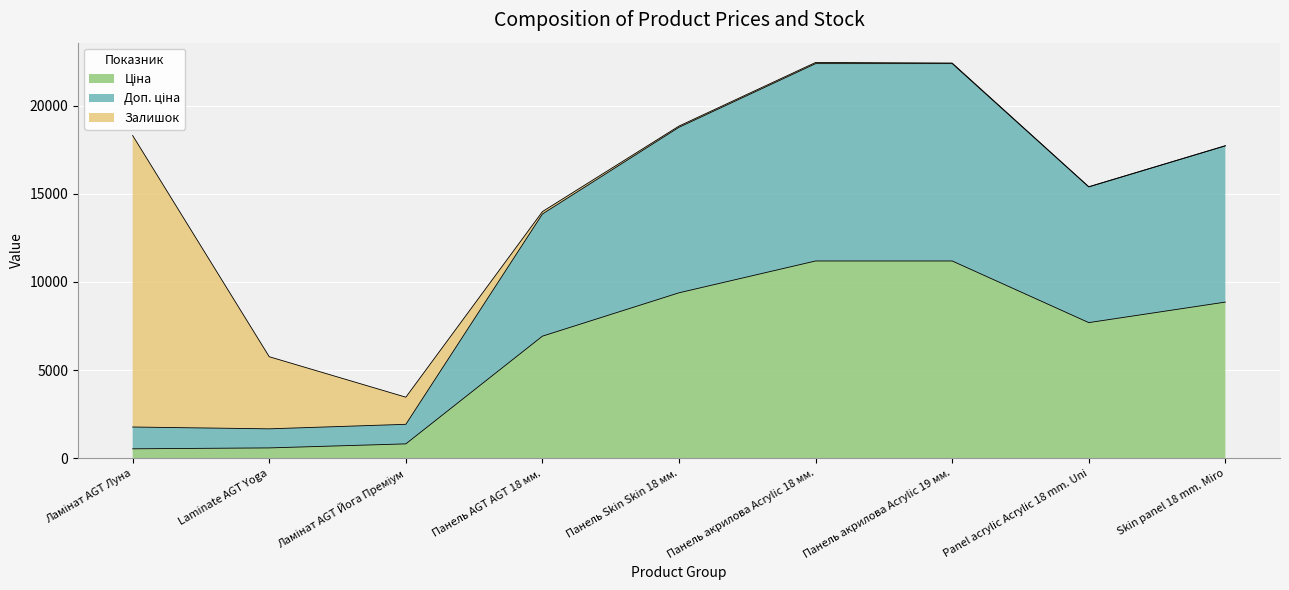

True or false: Ціна and Доп. ціна intersect in this chart.

False